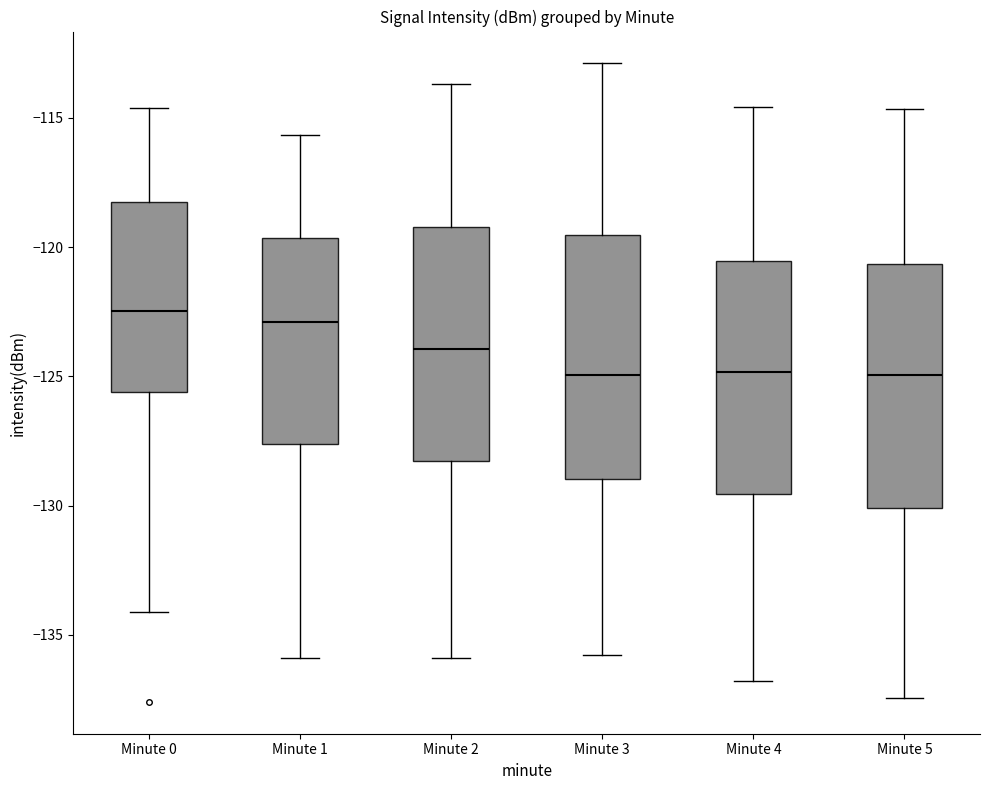

Where does the median line of the box for Minute 0 sit on the y-axis? The values are not printed on the chart, so give them approximately, as read against the axis.

-122.5